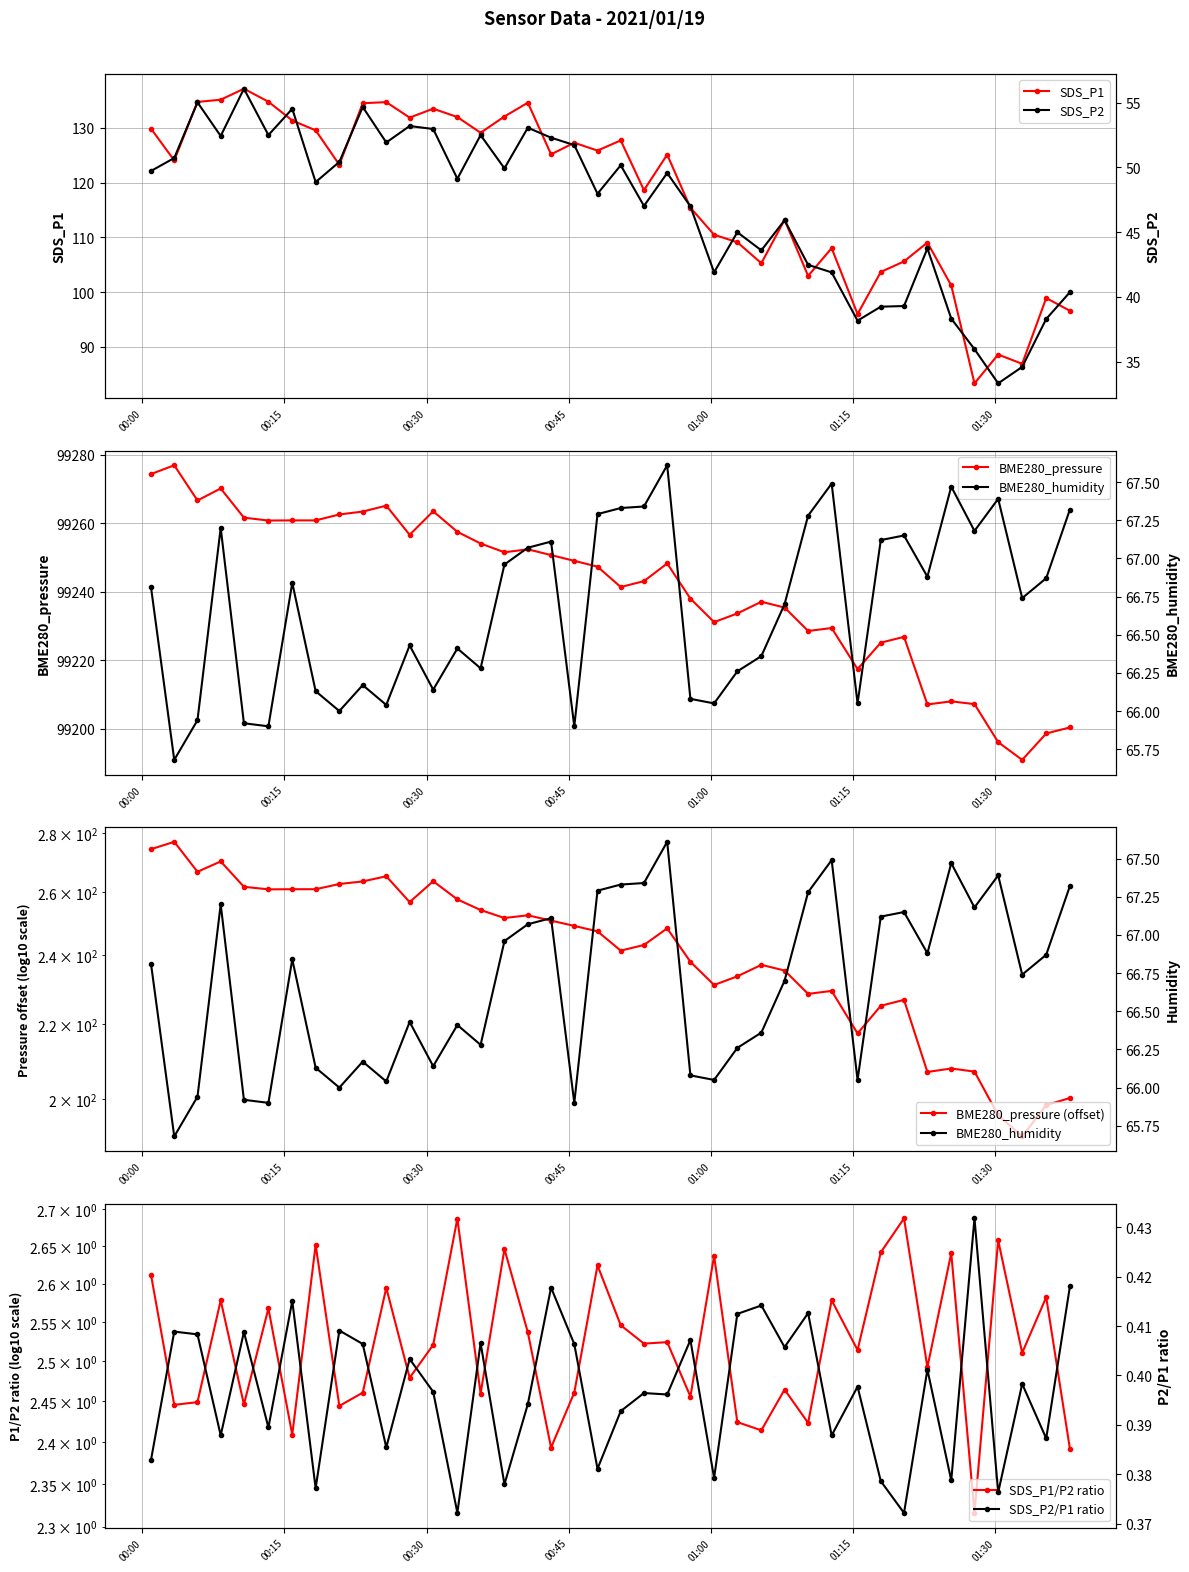

Which series has the largest range (max minus min)?

BME280_pressure